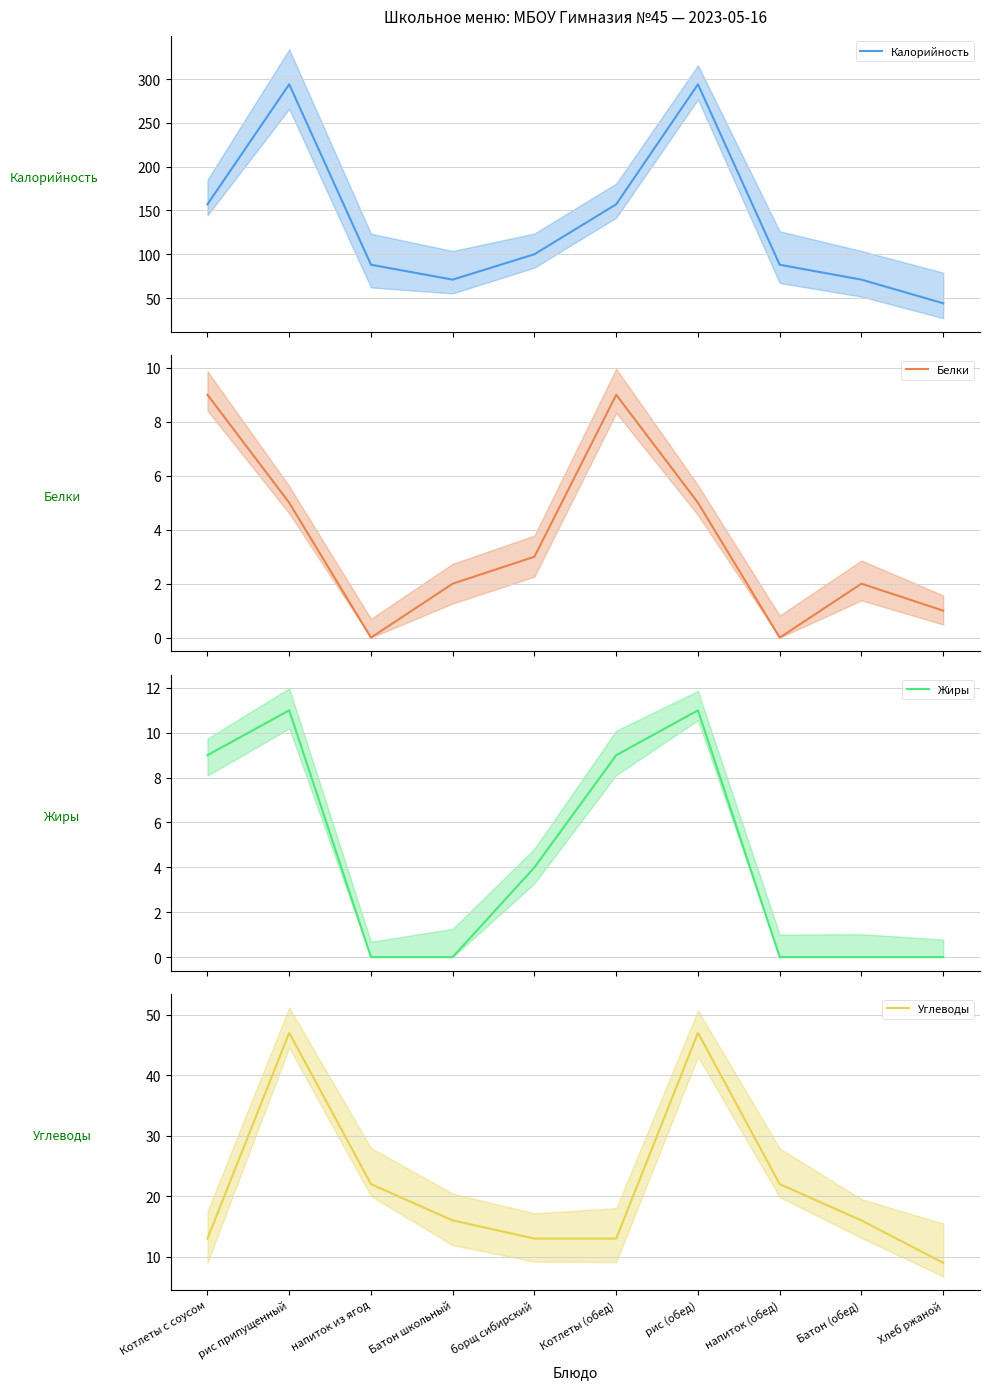

Rank the categories by Жиры value from highest to lowest.

рис припущенный, рис (обед), Котлеты с соусом, Котлеты (обед), борщ сибирский, напиток из ягод, Батон школьный, напиток (обед), Батон (обед), Хлеб ржаной